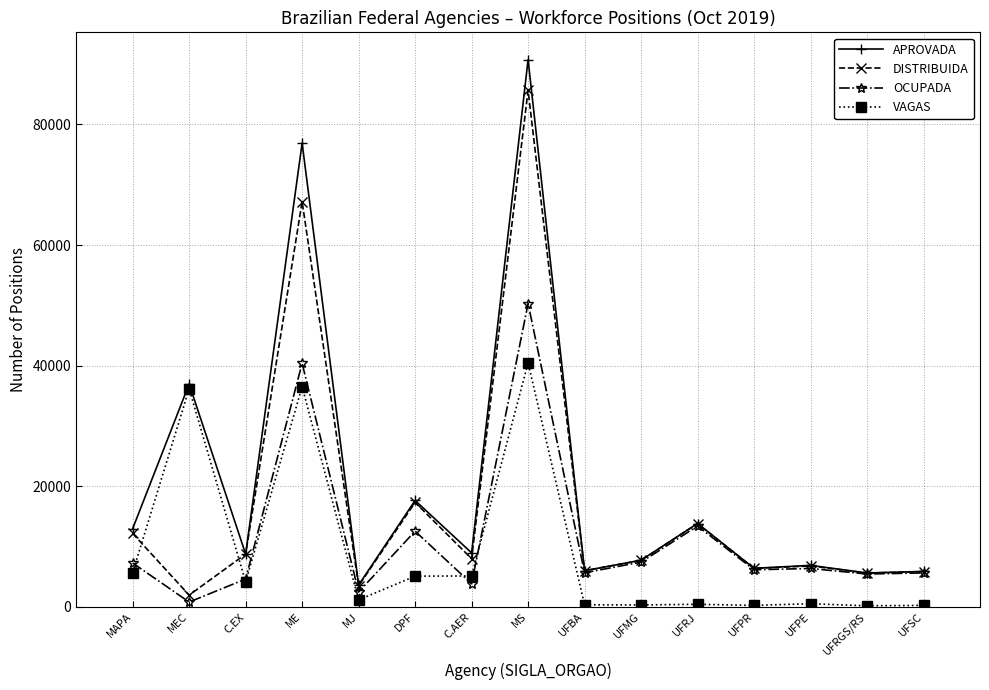

The value of APROVADA at UFRJ is 18915. True or false?

False